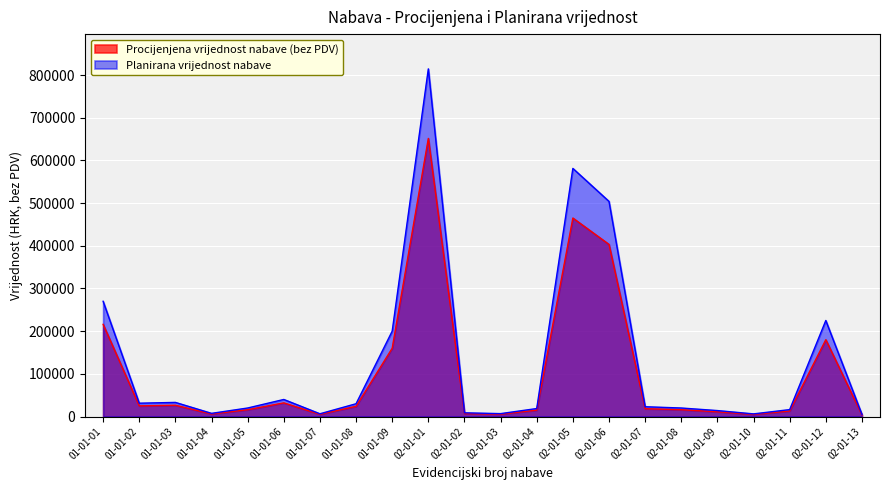

List the labels in order of Procijenjena vrijednost nabave (bez PDV) value, smallest first.

02-01-13, 02-01-10, 01-01-07, 02-01-03, 01-01-04, 02-01-02, 02-01-09, 02-01-11, 02-01-04, 01-01-05, 02-01-08, 02-01-07, 01-01-08, 01-01-02, 01-01-03, 01-01-06, 01-01-09, 02-01-12, 01-01-01, 02-01-06, 02-01-05, 02-01-01